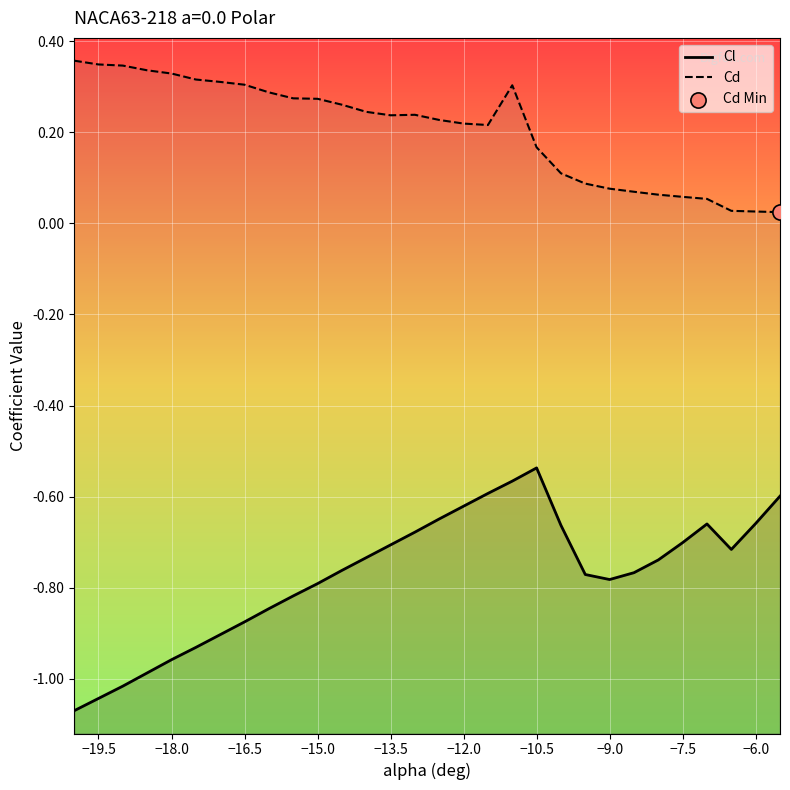

At how many categories does at least one series exceed 0?

30